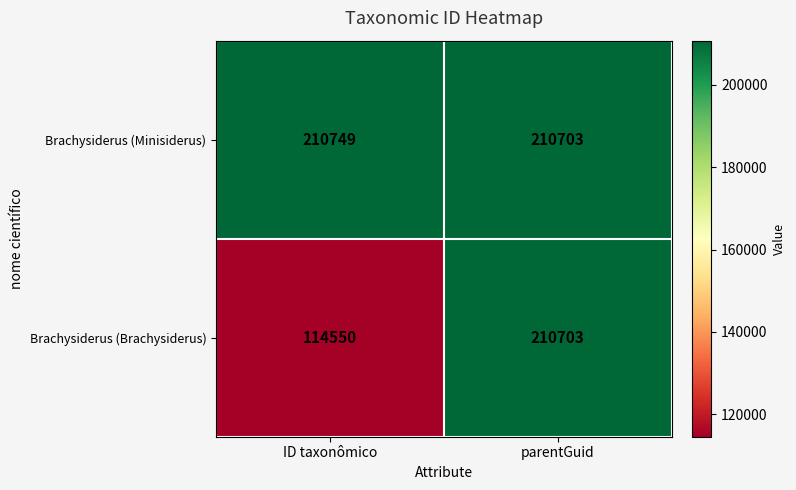

What is the maximum value shown in the chart?

210749